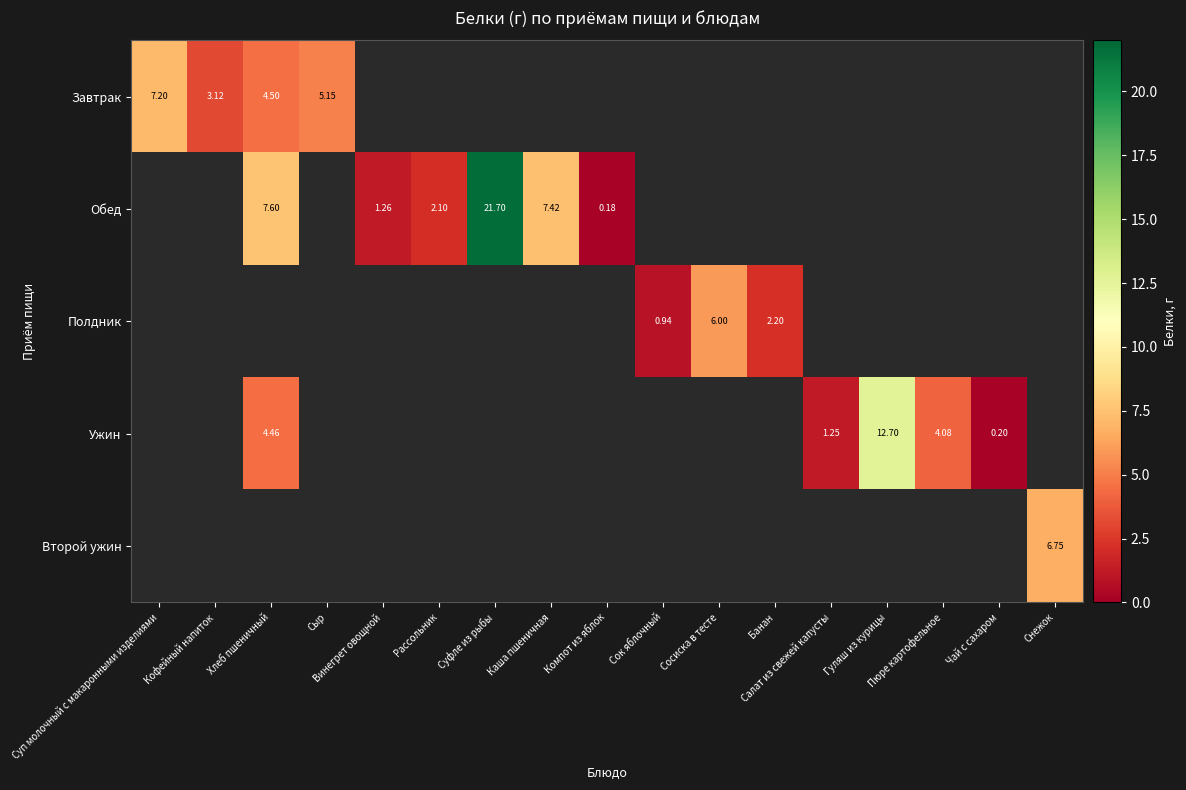

Between Каша пшеничная and Суфле из рыбы, which is larger?

Суфле из рыбы